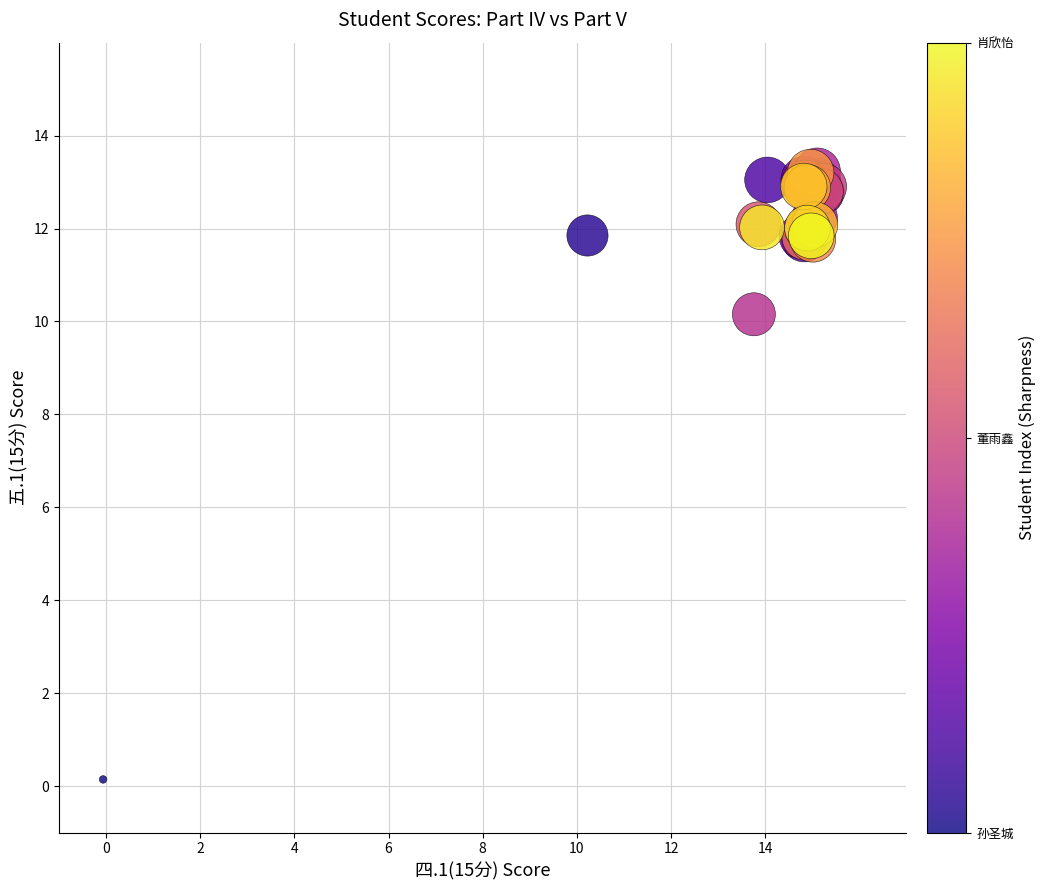

What Y value in the scatter plot is closest to 6?

10.2